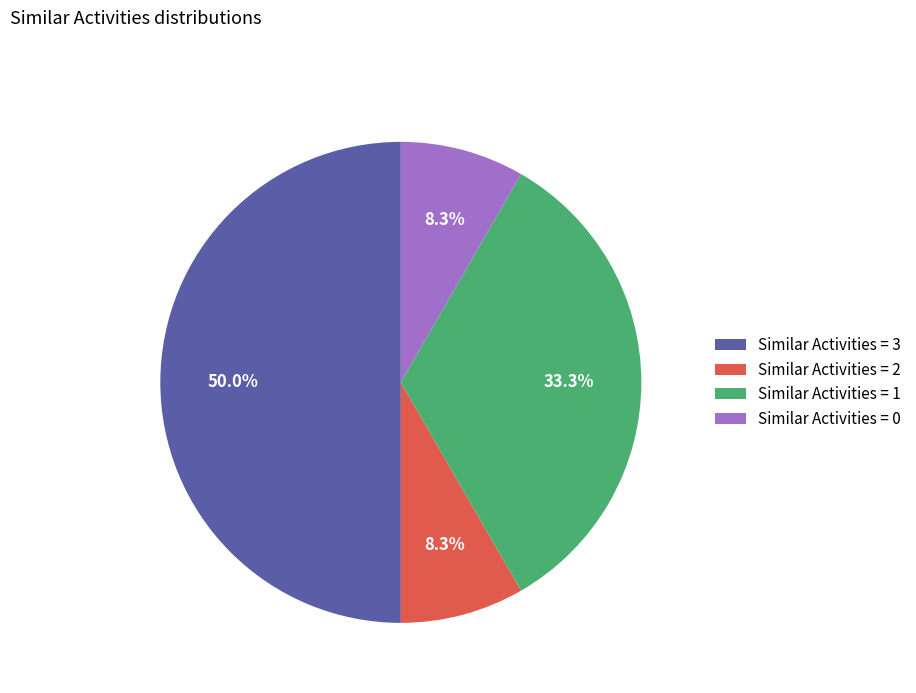

Is the sum of Similar Activities = 3 and Similar Activities = 0 greater than half?

Yes